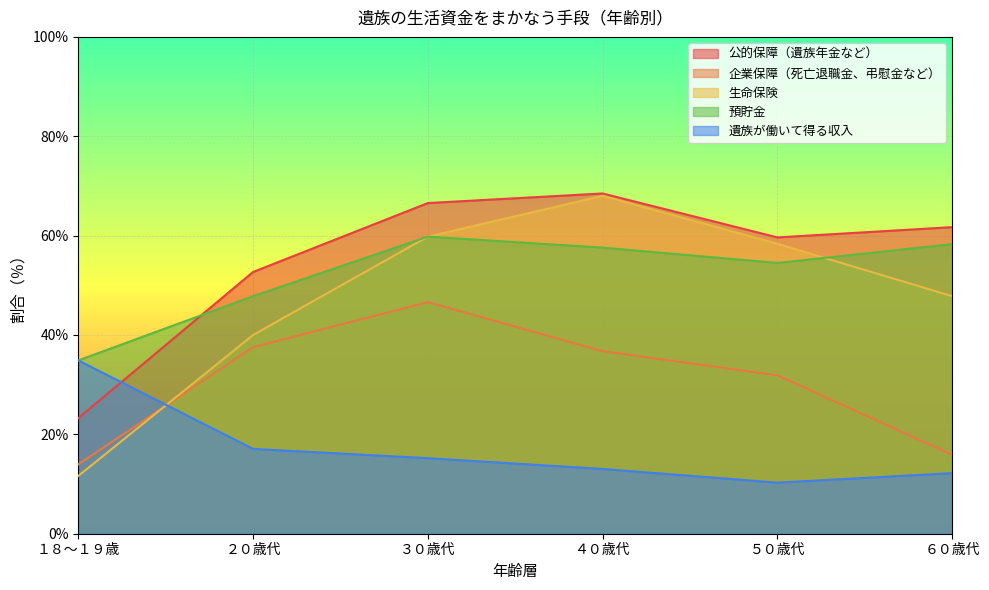

Reading left to right, list all the values displayed in this chart.

公的保障（遺族年金など）: 23.3	52.7	66.6	68.5	59.6	61.7
企業保障（死亡退職金、弔慰金など）: 14.0	37.6	46.6	36.7	31.9	15.9
生命保険: 11.6	40.0	59.8	68.0	58.4	47.8
預貯金: 34.9	47.8	59.8	57.6	54.5	58.3
遺族が働いて得る収入: 34.9	17.1	15.2	13.0	10.3	12.2